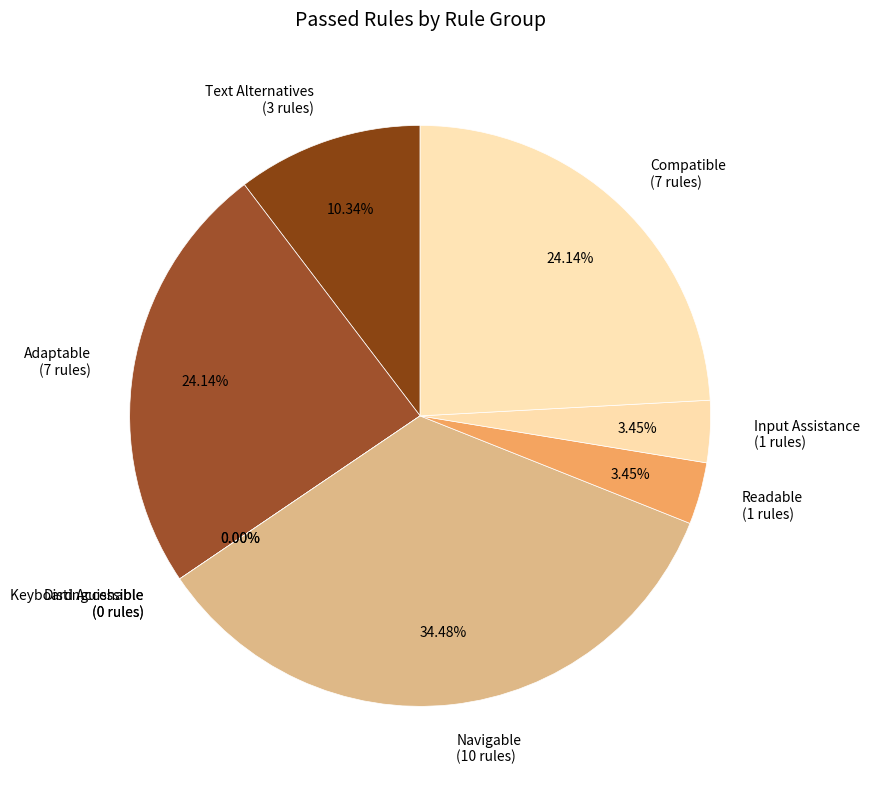

To the nearest percent, what percentage of the pie is Text Alternatives?

10%